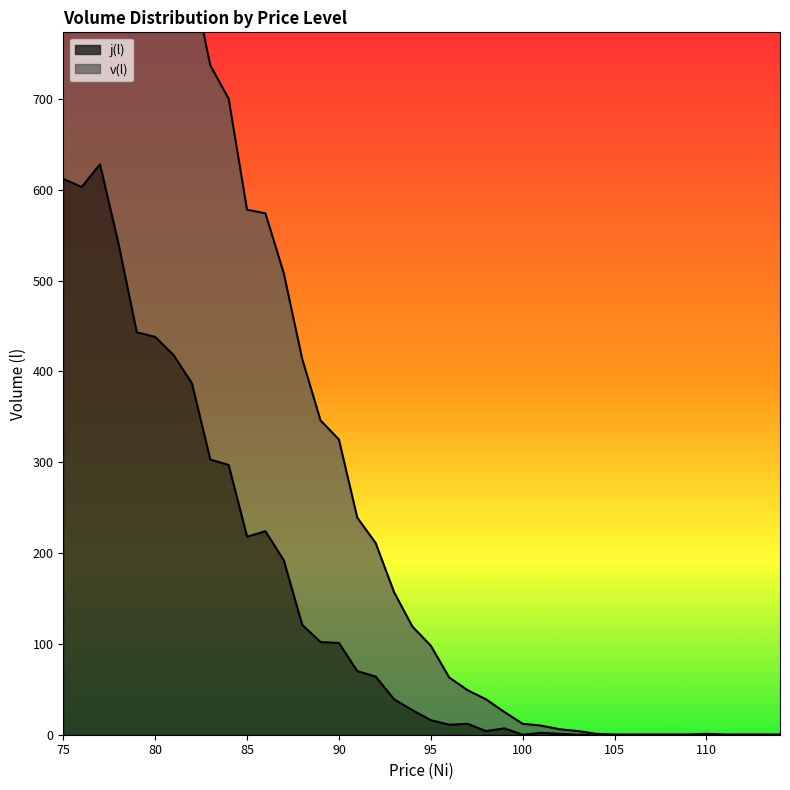

What are all the series names shown in the legend?

j(l), v(l)